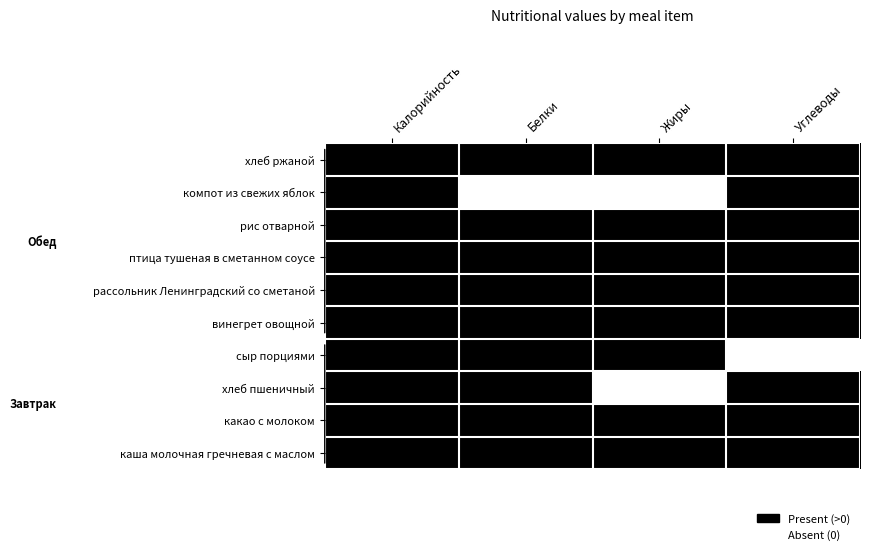

At which category does the chart reach its minimum across all series?

Жиры